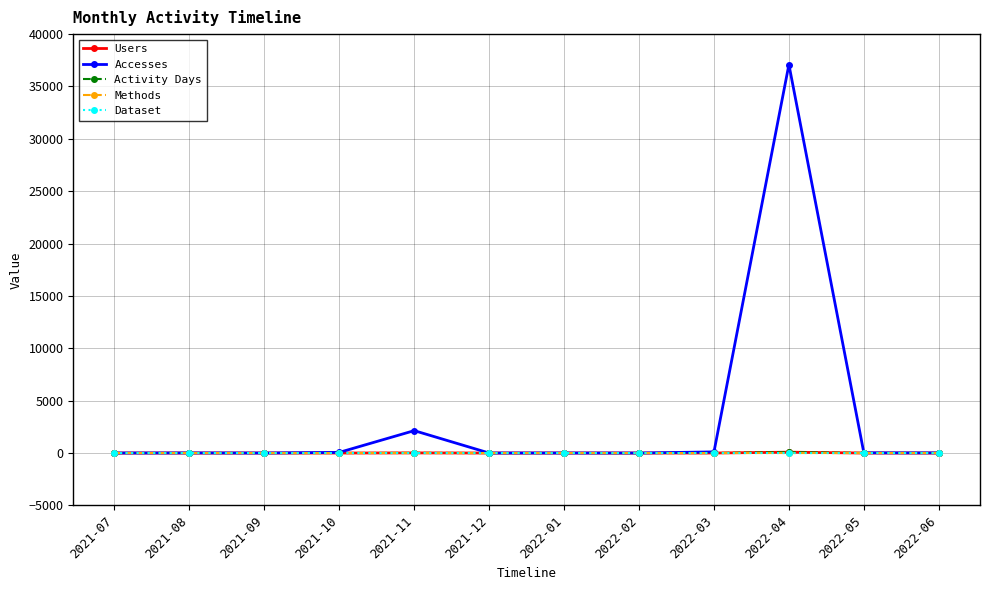

What is the label of the 9th point from the left?

2022-03